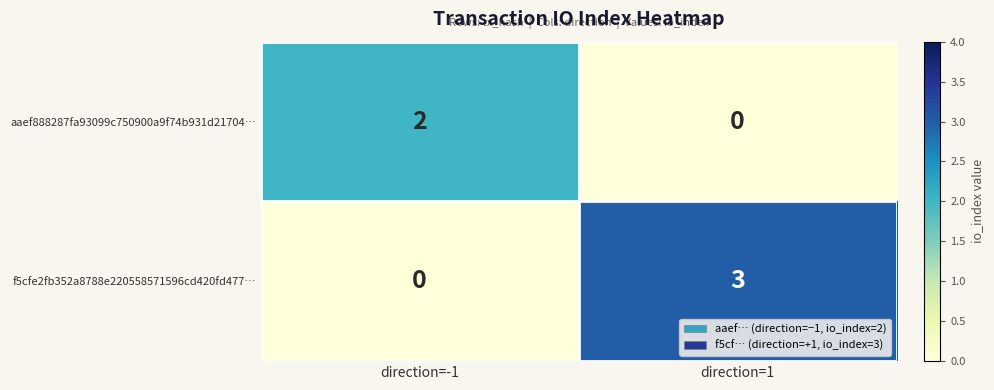

Where is f5cfe2fb352a8788e220558571596cd420fd477… nearest to the value 1?

direction=-1